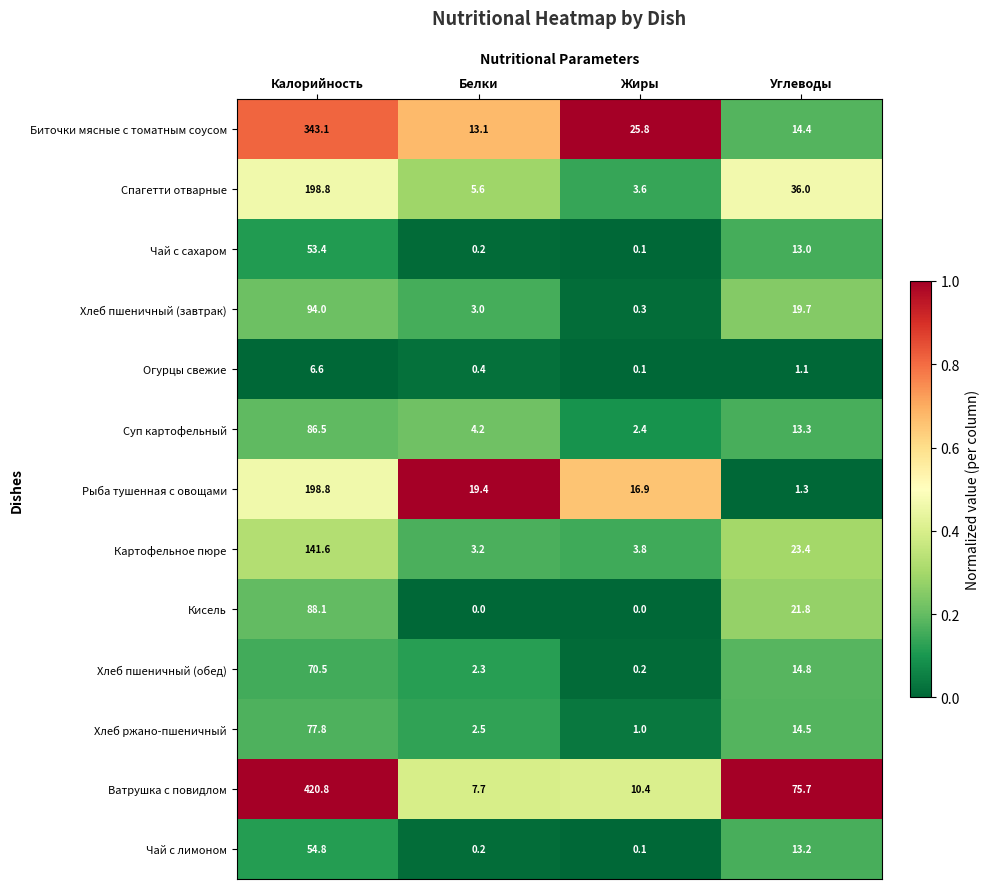

Which label corresponds to the largest value in the chart?

Калорийность